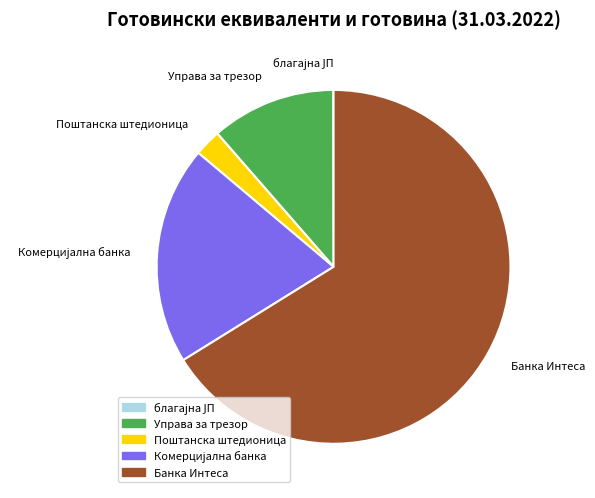

Is it true that Банка Интеса is 75% of the pie?

False